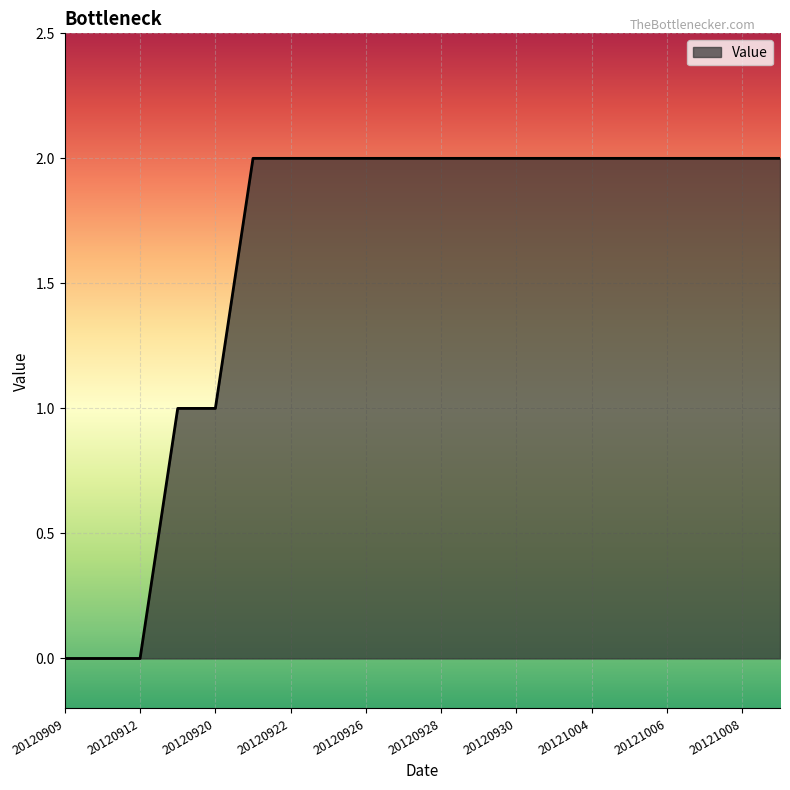

How many lines are shown in the chart?

1